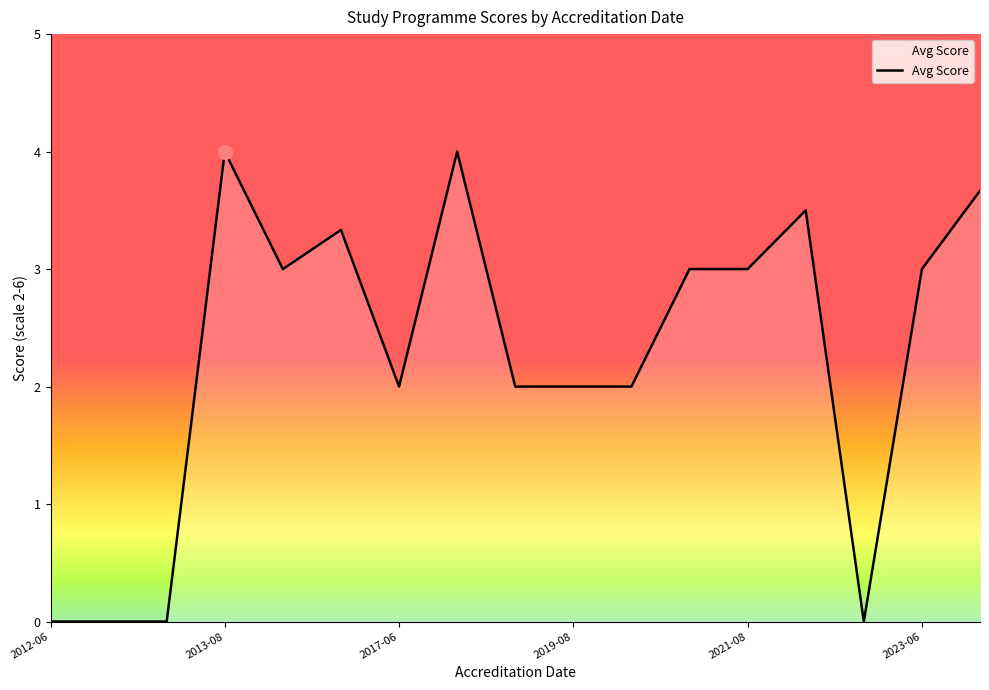

What is the maximum value shown in the chart?

4.0